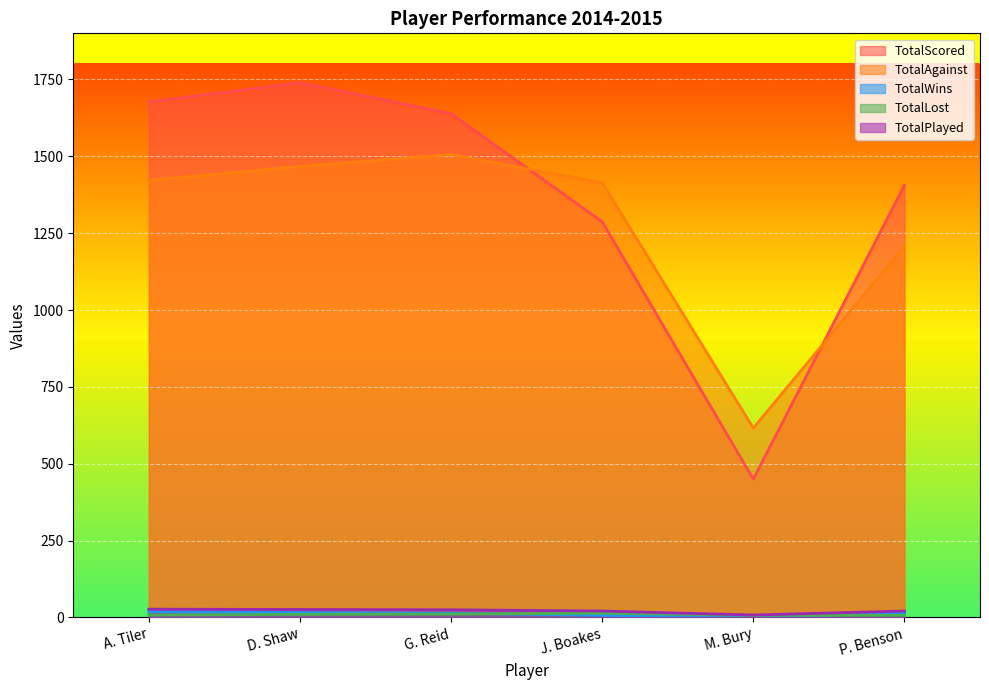

True or false: TotalLost and TotalAgainst intersect in this chart.

False